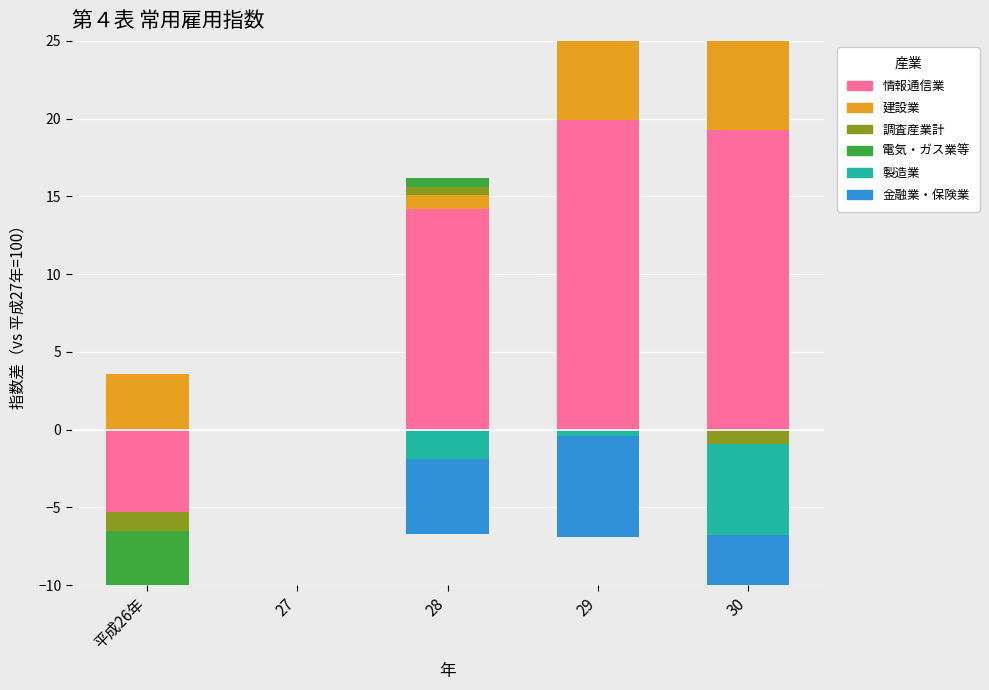

How many bars are there in each group?

6